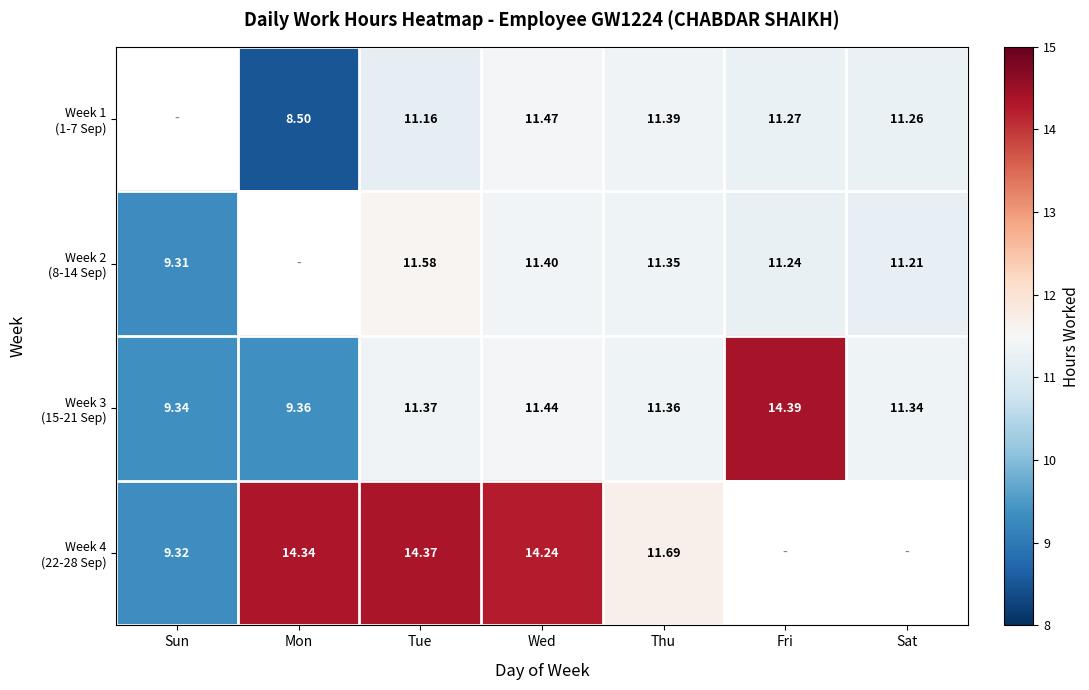

Count the number of categories in the chart.

7